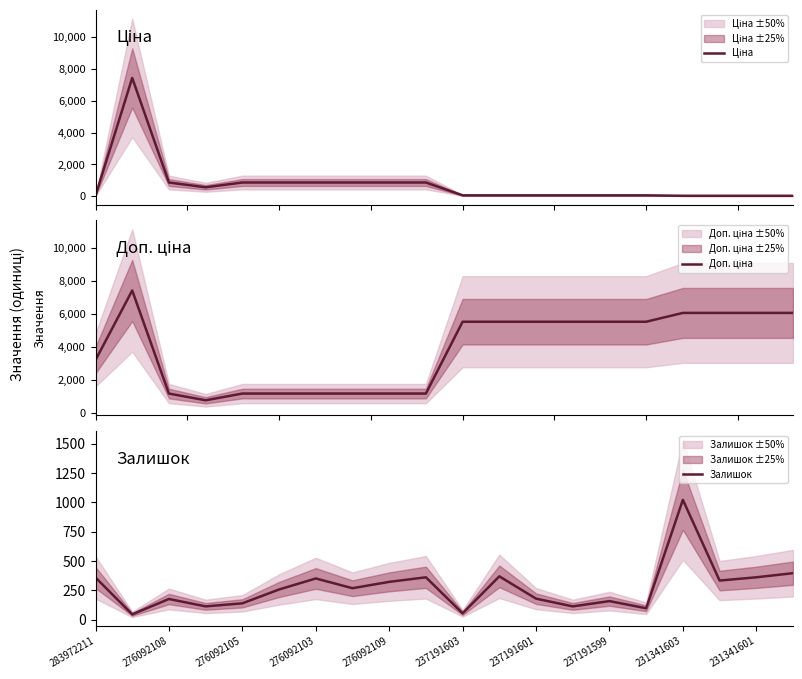

Is it true that Залишок equals 268 at 237191601?

False